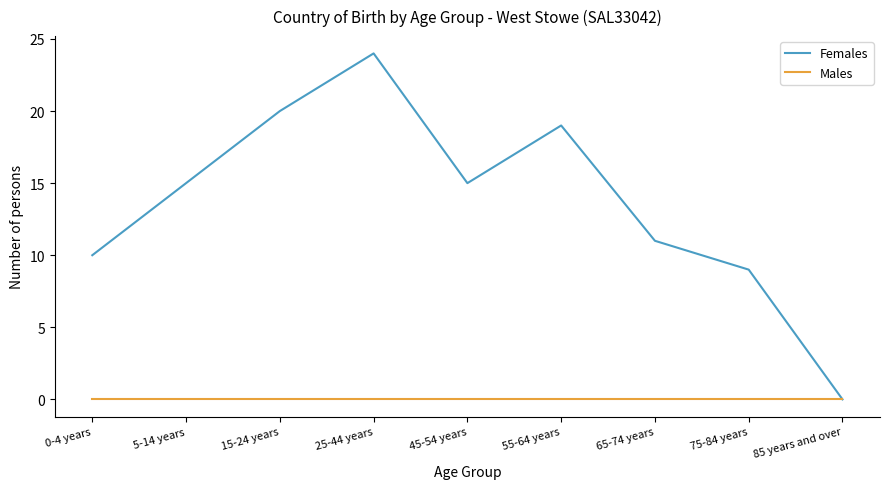

Is the value of Males at 65-74 years greater than the value of Females at 55-64 years?

No